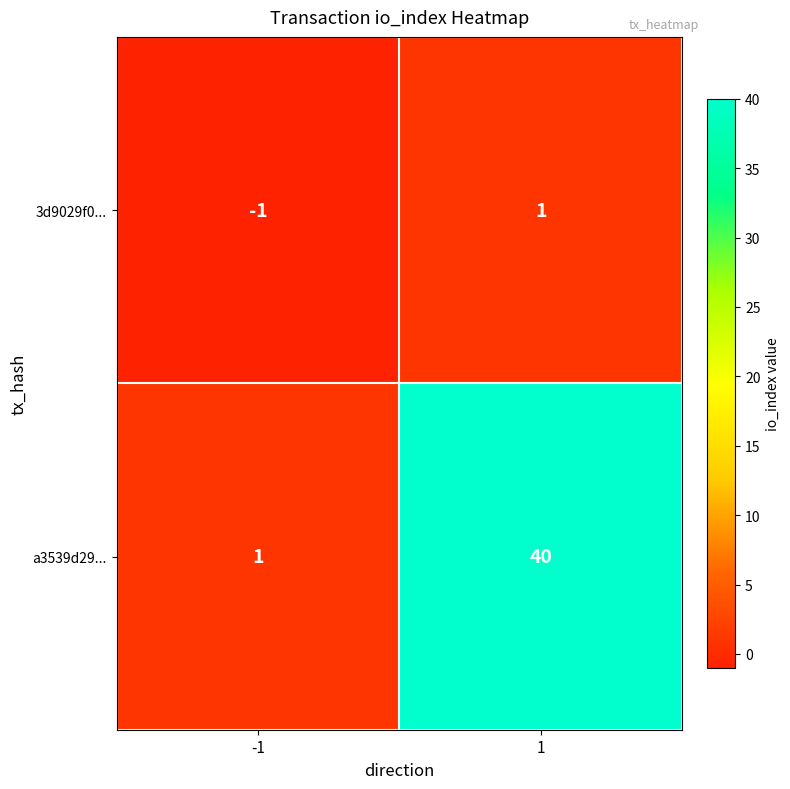

Read the a3539d29... value at 1.

40